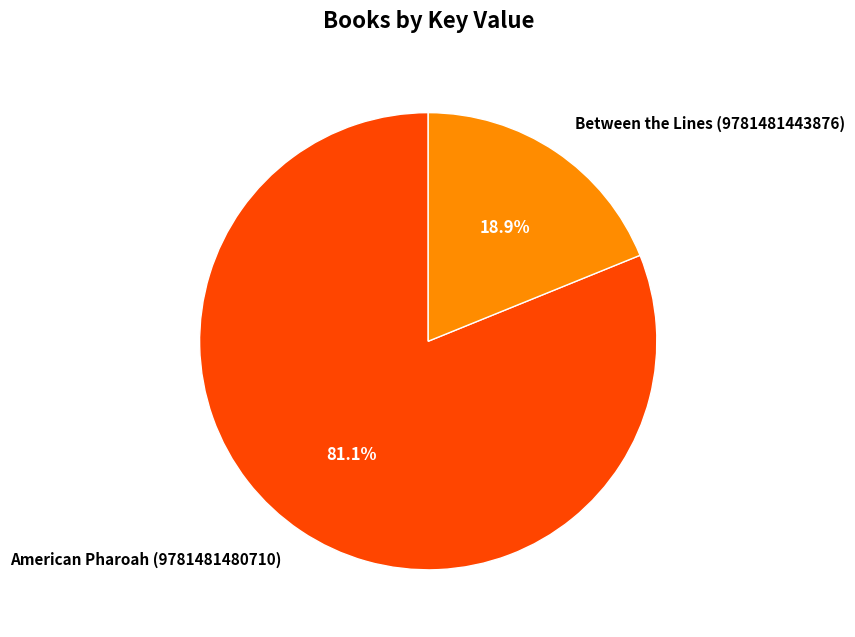

To the nearest percent, what portion does American Pharoah (9781481480710) represent?

81%